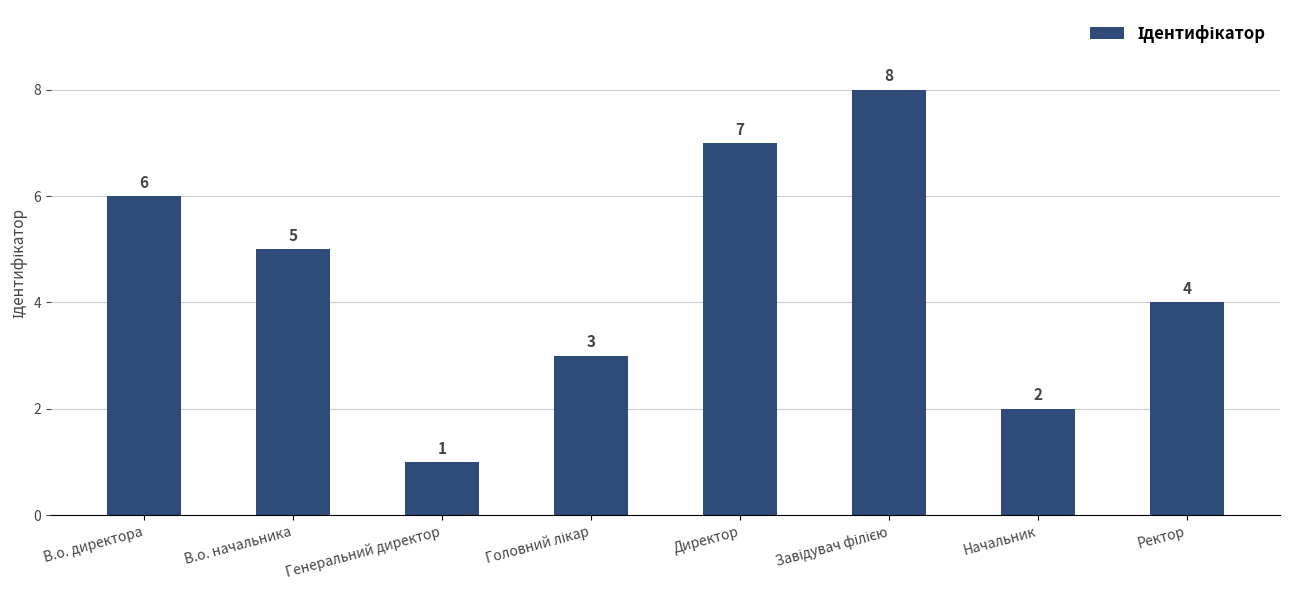

Between Начальник and Генеральний директор, which is larger?

Начальник